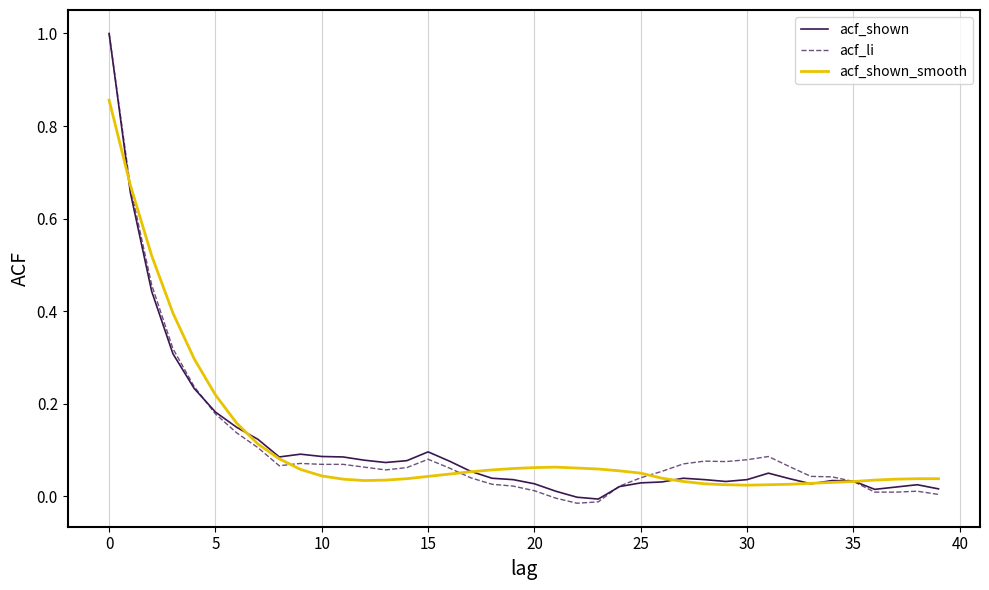

What is the highest value of the acf_li series?

1.0